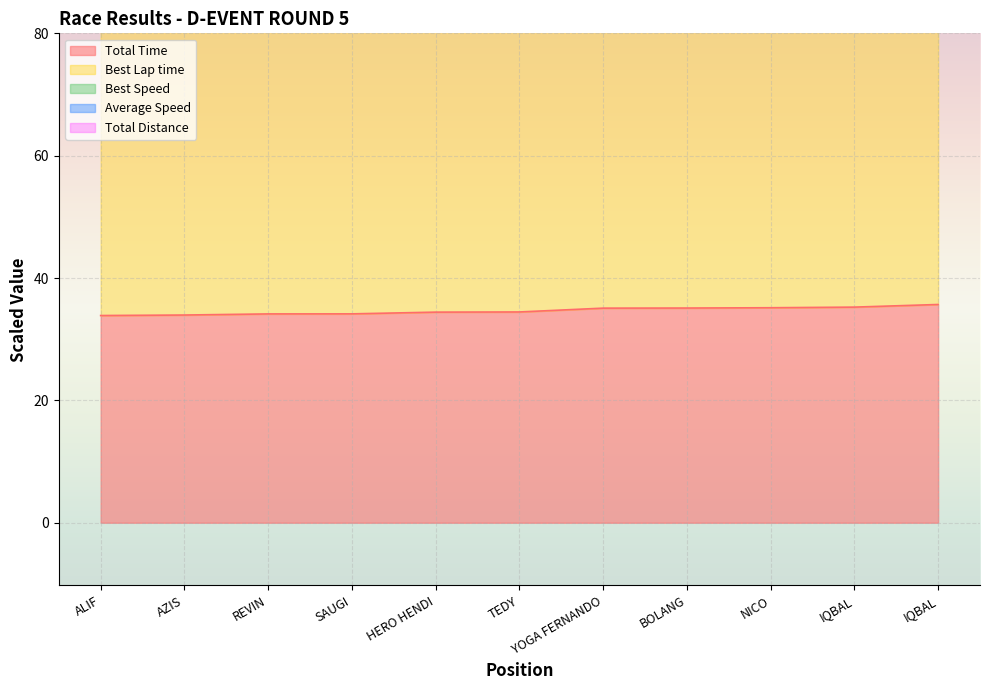

What is the difference between the maximum and second lowest values in the Average Speed series?

2.9